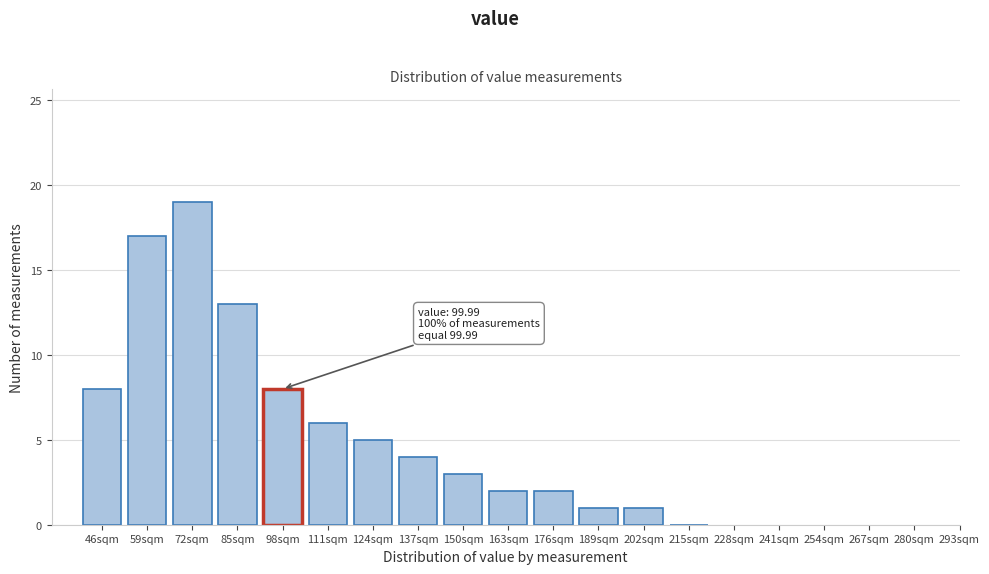

Reading left to right, list all the values displayed in this chart.

46sqm=8	59sqm=17	72sqm=19	85sqm=13	98sqm=8	111sqm=6	124sqm=5	137sqm=4	150sqm=3	163sqm=2	176sqm=2	189sqm=1	202sqm=1	215sqm=0